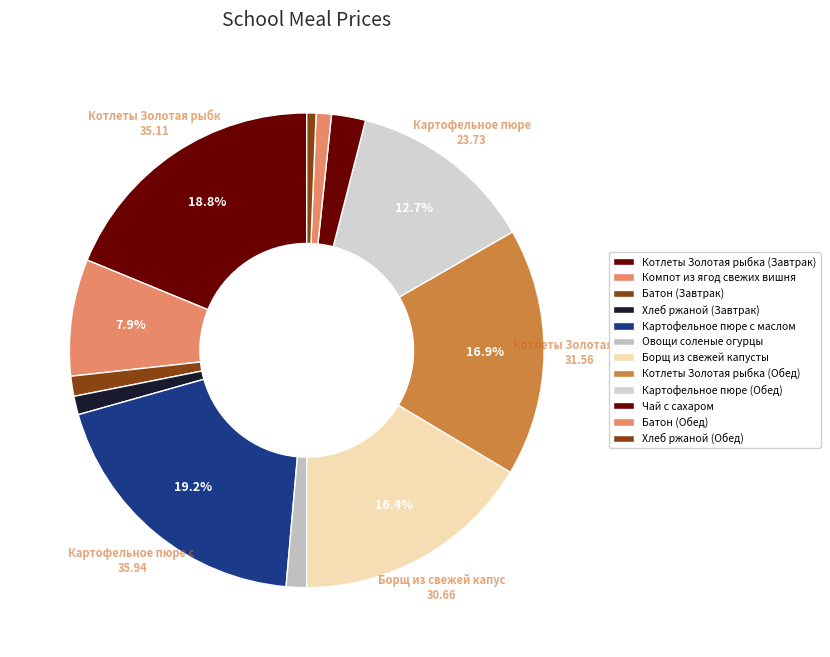

Does Котлеты Золотая рыбка (Обед) represent more than half of the total?

No